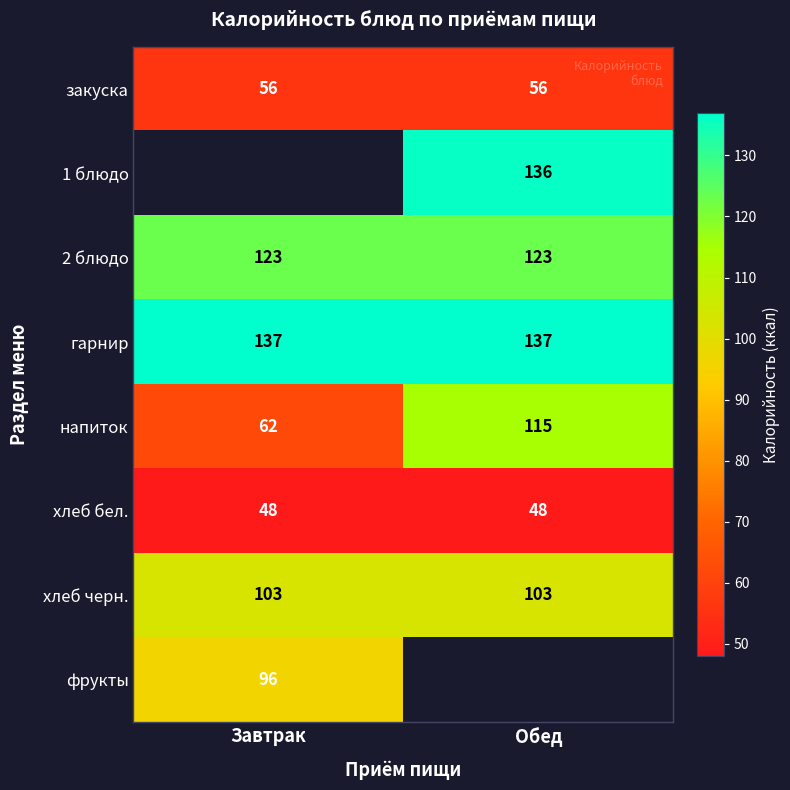

True or false: 2 блюдо has a value of 176 at Обед.

False